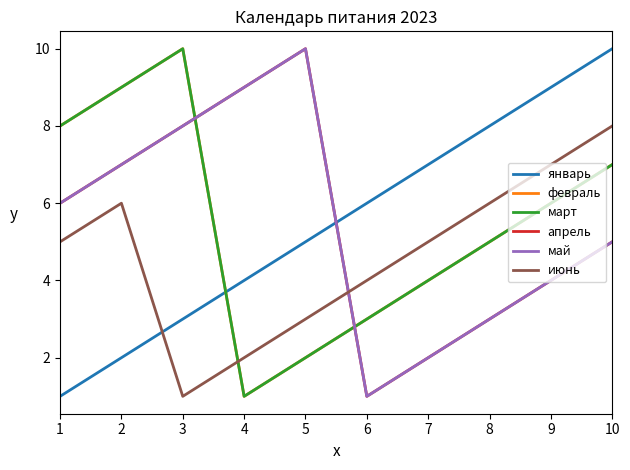

What is the difference between the maximum and minimum values in the май series?

9